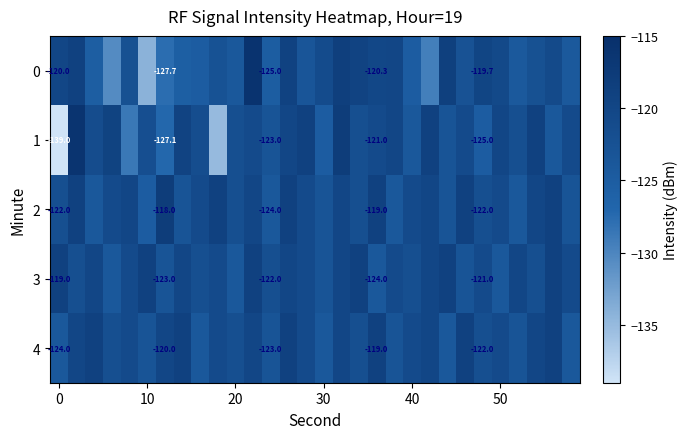

What is the highest value of the 0 series?

-115.8